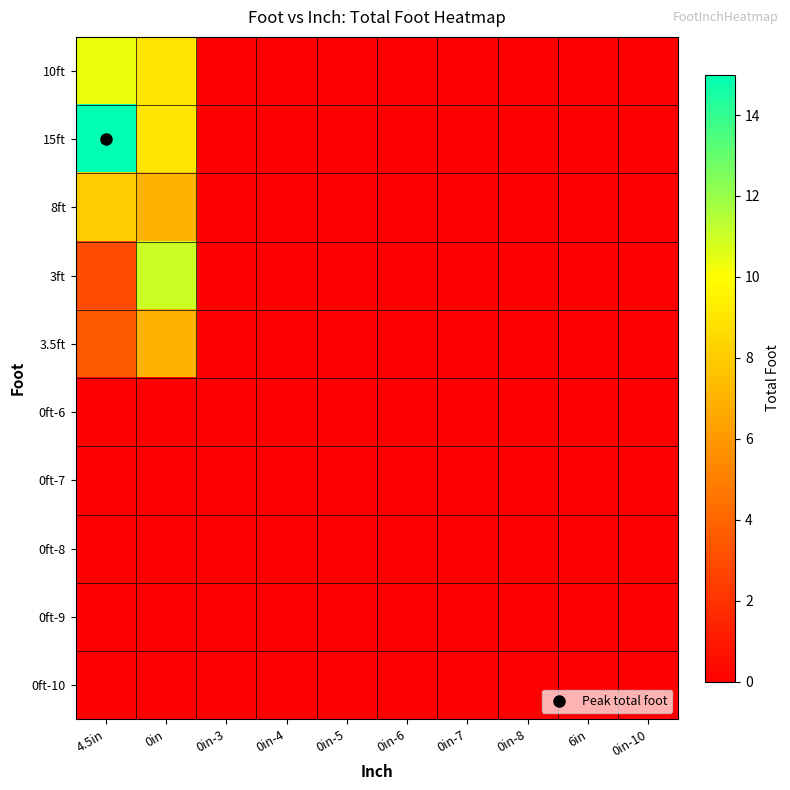

Which label corresponds to the smallest value in the chart?

0in-3